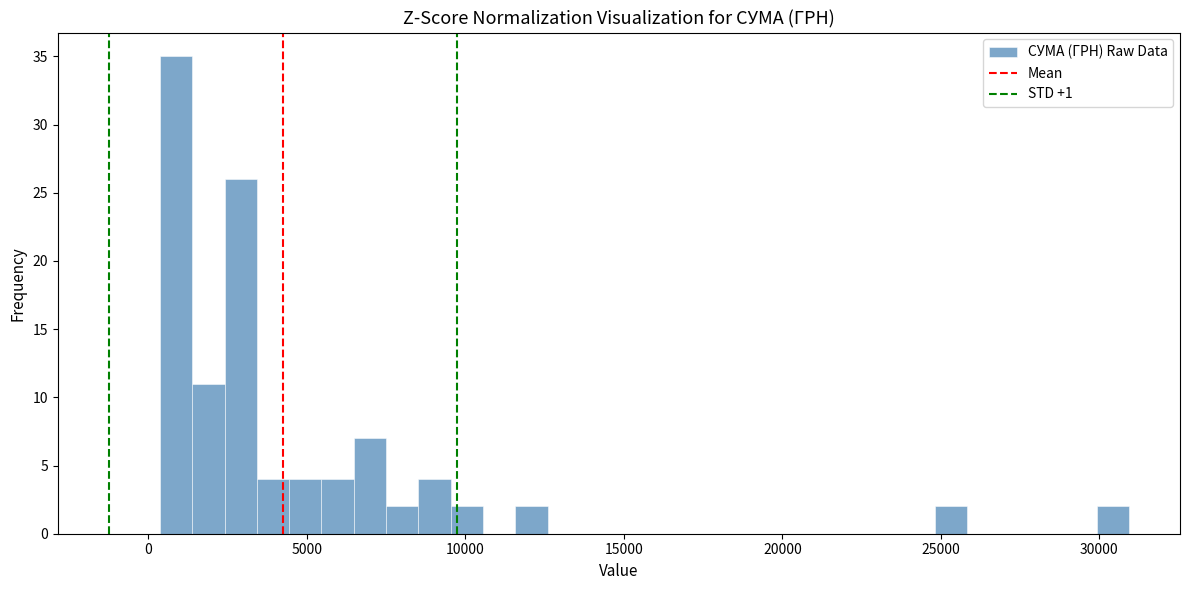

Around what value on the x-axis is the tallest bar? Give the approximate position of its centre, as read against the axis.

1000